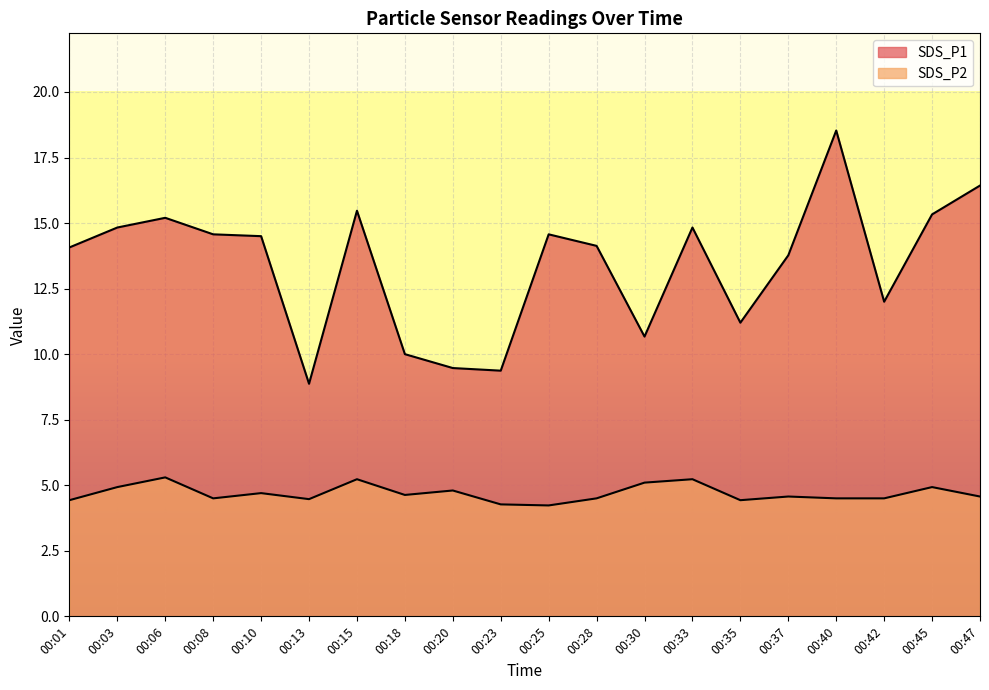

What value does the SDS_P2 series have at 00:20?

4.8